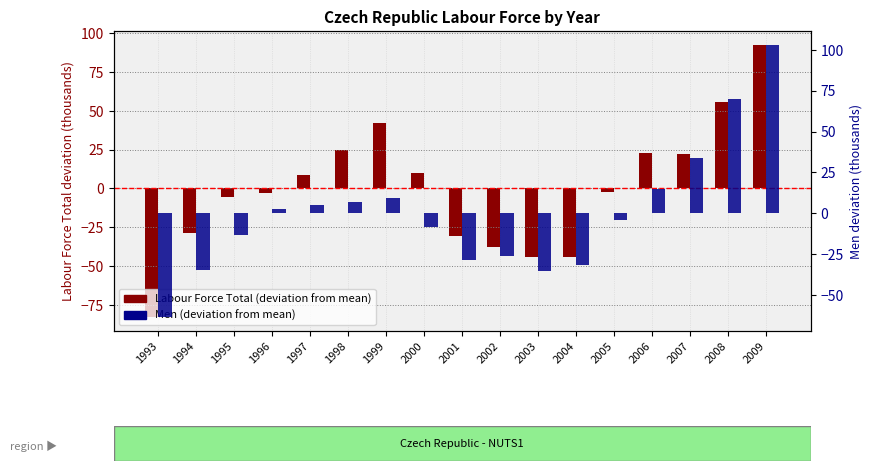

How many values in the Men (deviation) series exceed -3?

8